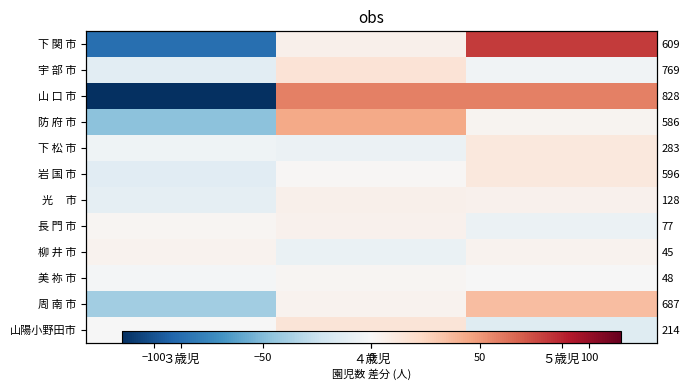

What is the sum of the 山陽小野田市 values at ４歳児 and ５歳児?

0.7